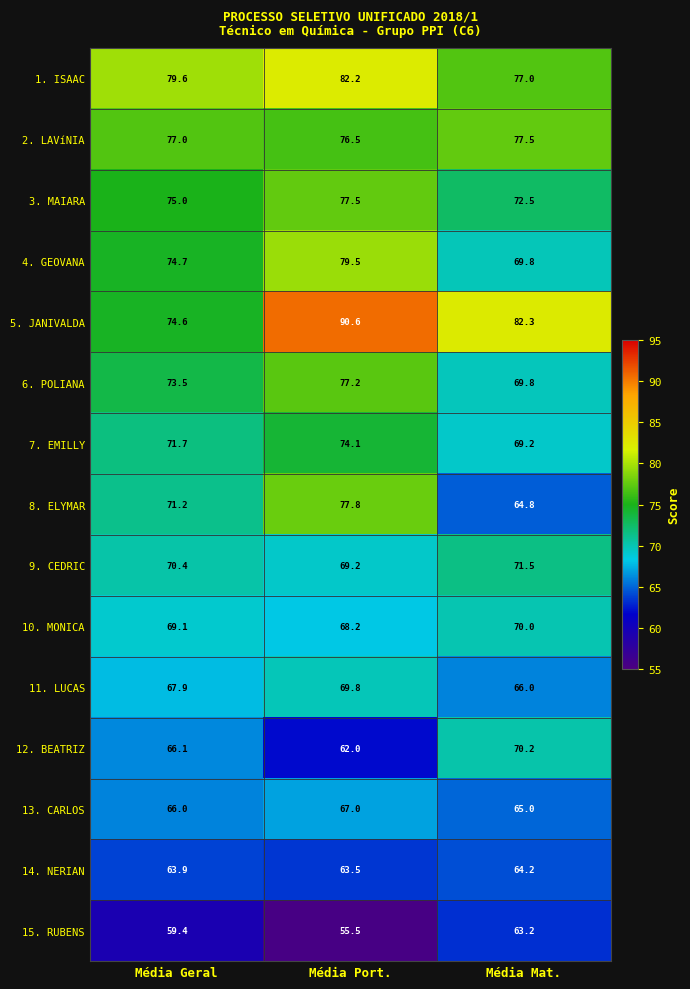

At Média Port., list the series in order from largest to smallest.

5. JANIVALDA, 1. ISAAC, 4. GEOVANA, 8. ELYMAR, 3. MAIARA, 6. POLIANA, 2. LAVíNIA, 7. EMILLY, 11. LUCAS, 9. CEDRIC, 10. MONICA, 13. CARLOS, 14. NERIAN, 12. BEATRIZ, 15. RUBENS